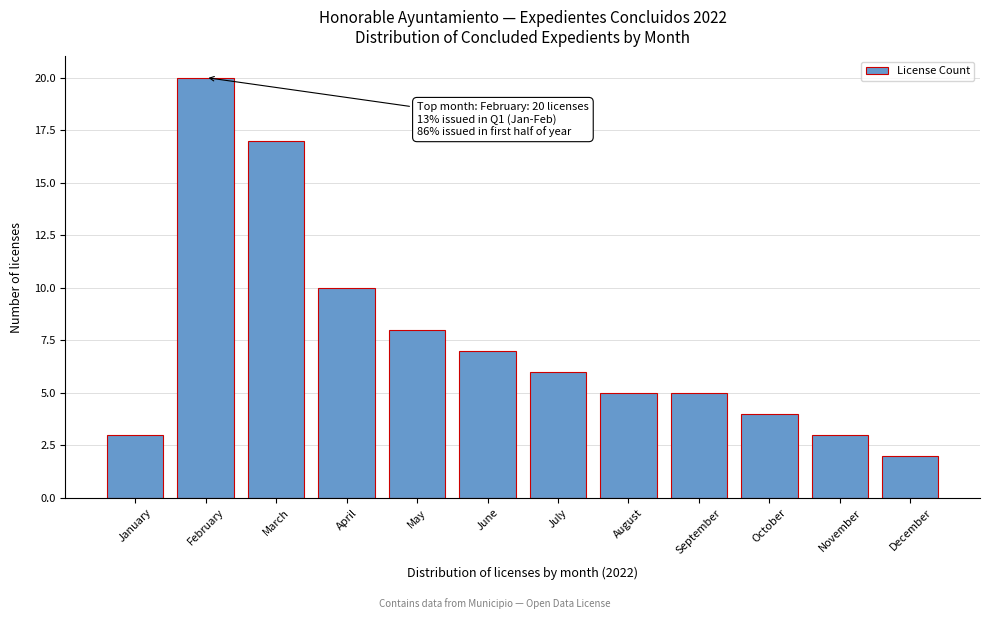

Reading left to right, transcribe all the data shown in this chart.

3	20	17	10	8	7	6	5	5	4	3	2